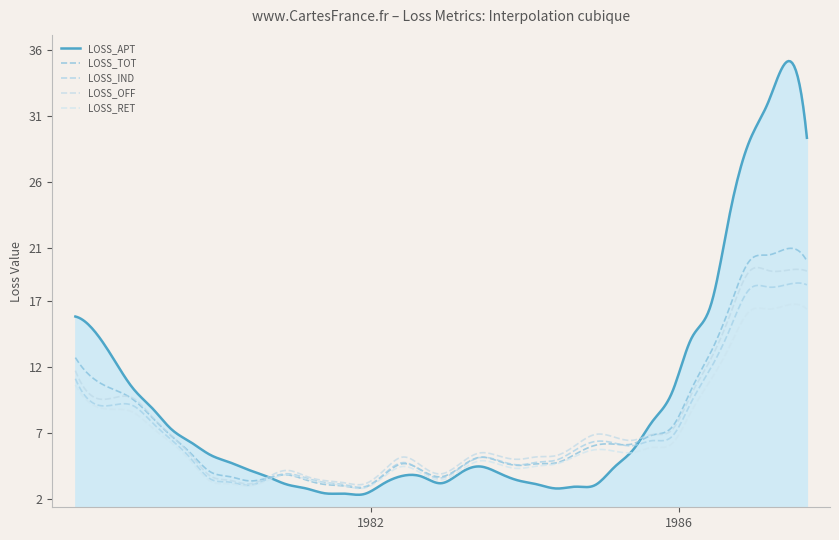

At which label does LOSS_TOT reach its peak?

1987-06-30